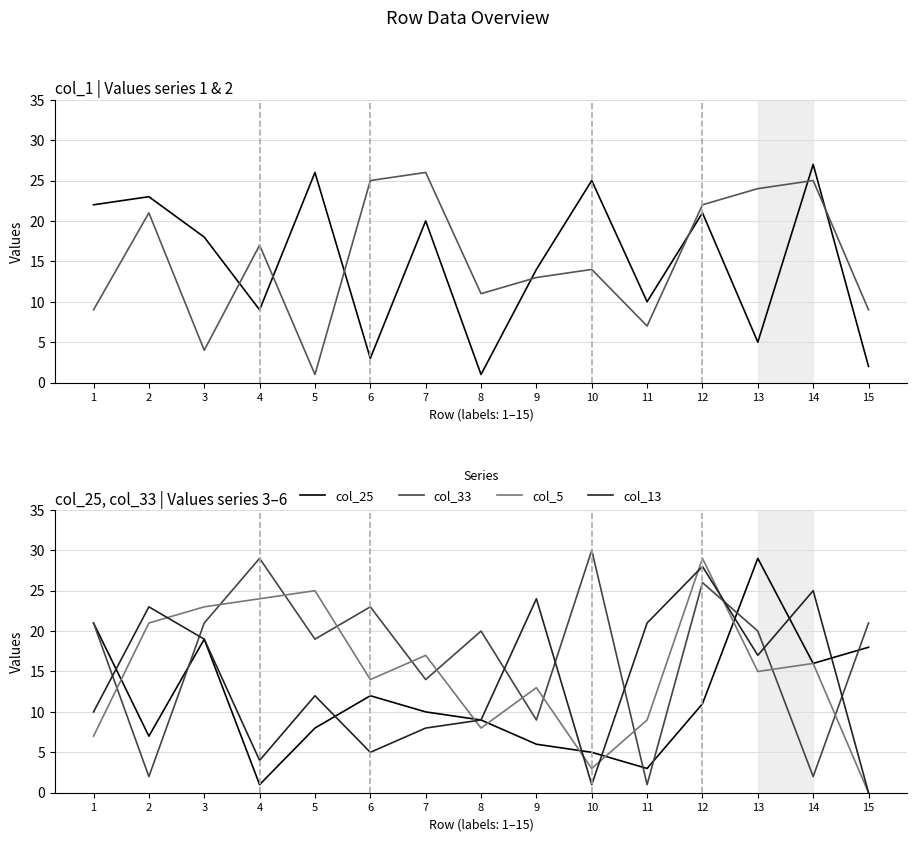

True or false: col_25 has a value of 11 at 12.

True